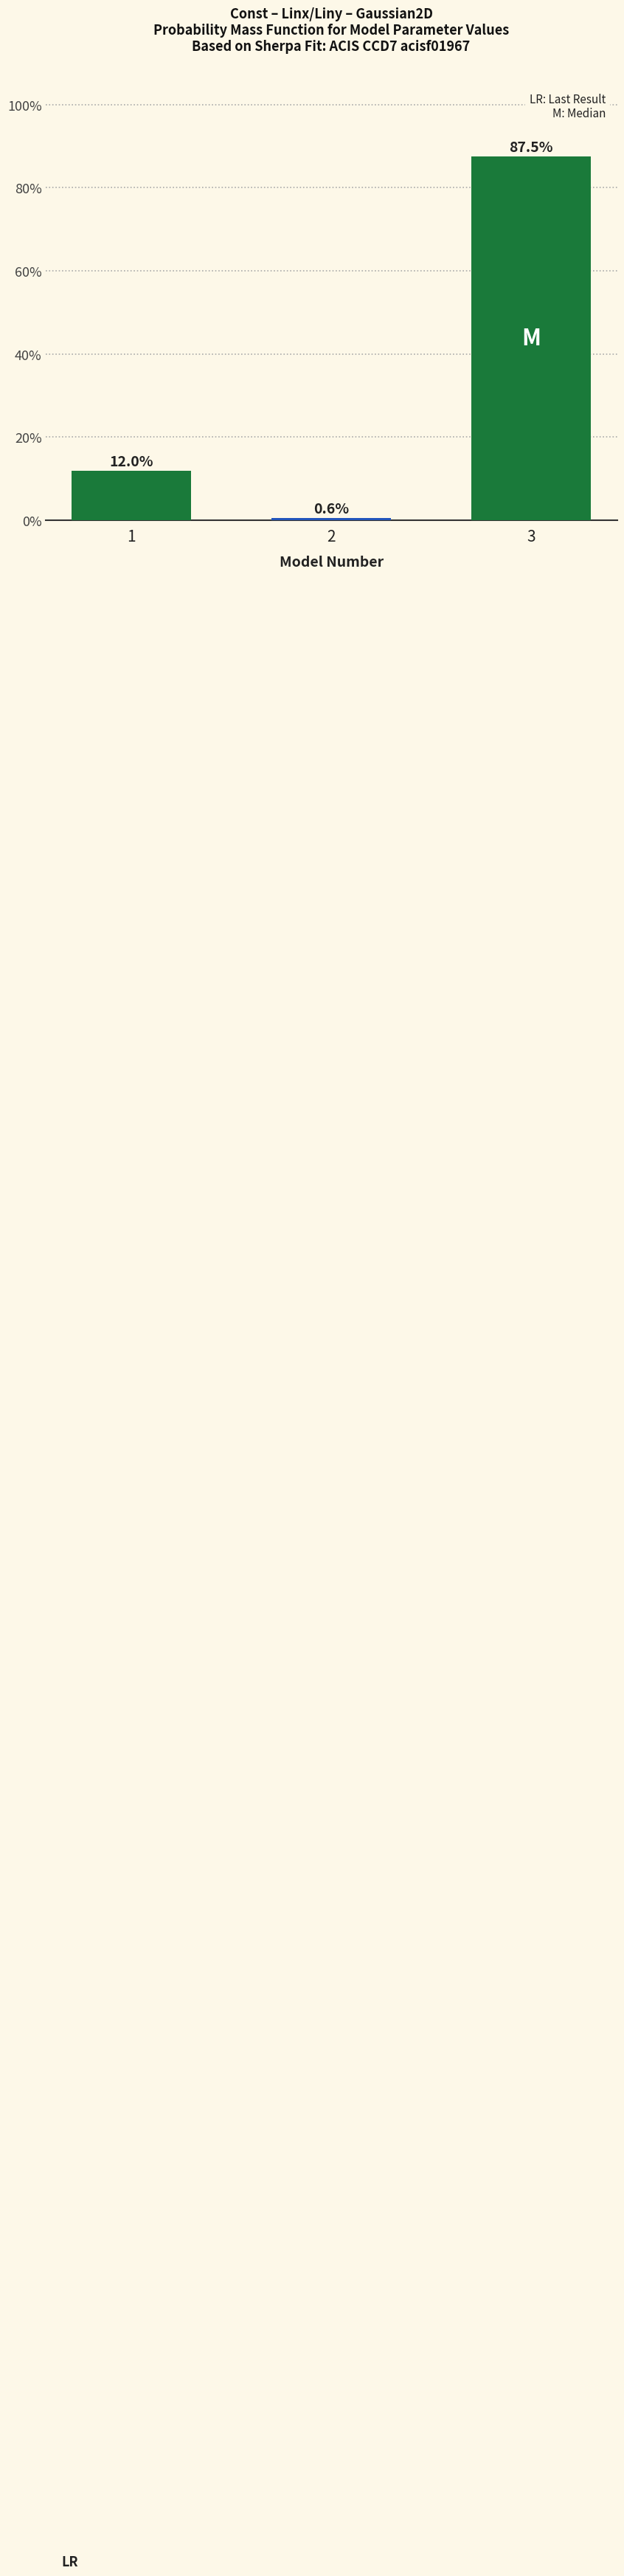

Reading right to left, extract all data points from this chart.

3=87.5	2=0.6	1=12.0